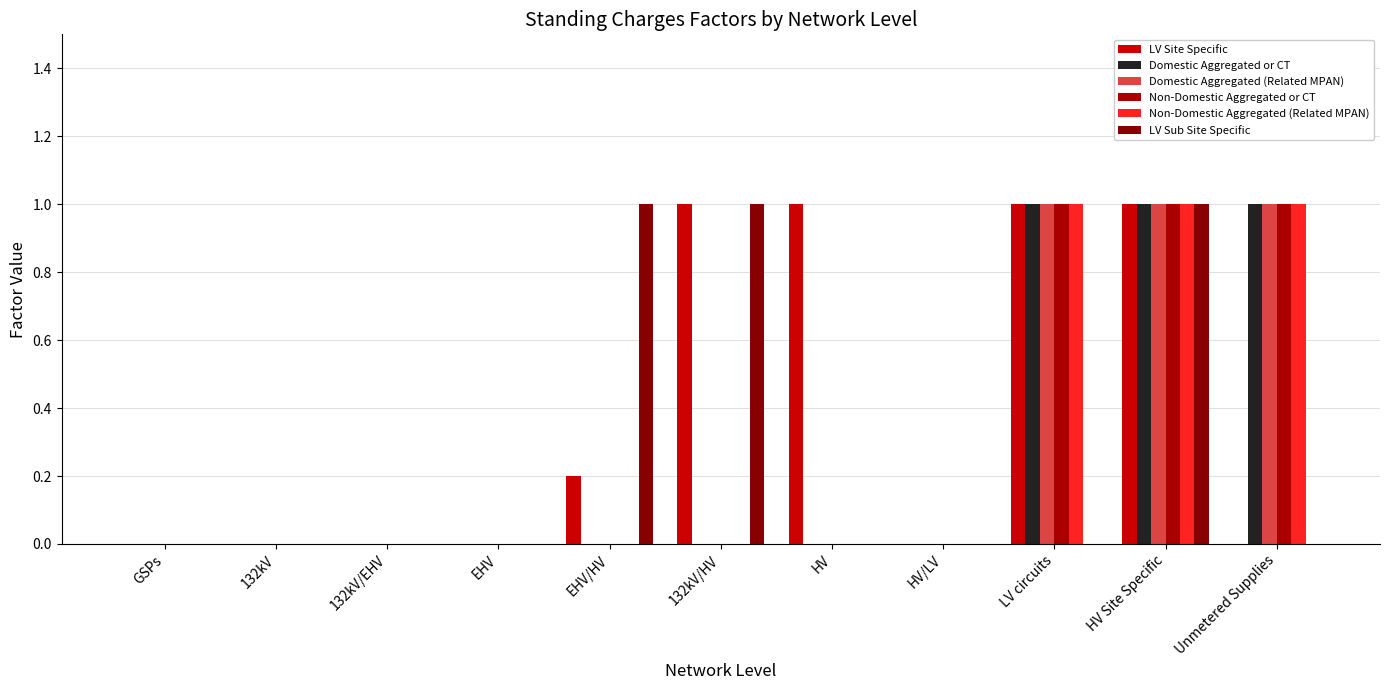

What is the total value across all series at HV Site Specific?

6.0